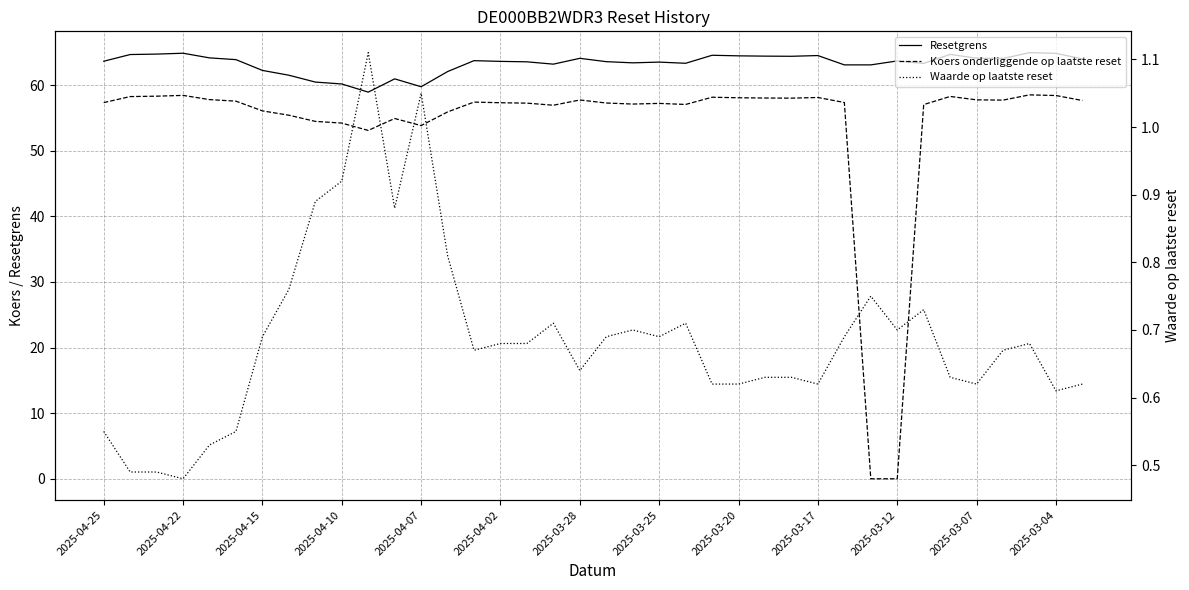

What is the spread (max minus min) of values at 2025-04-22?

64.2